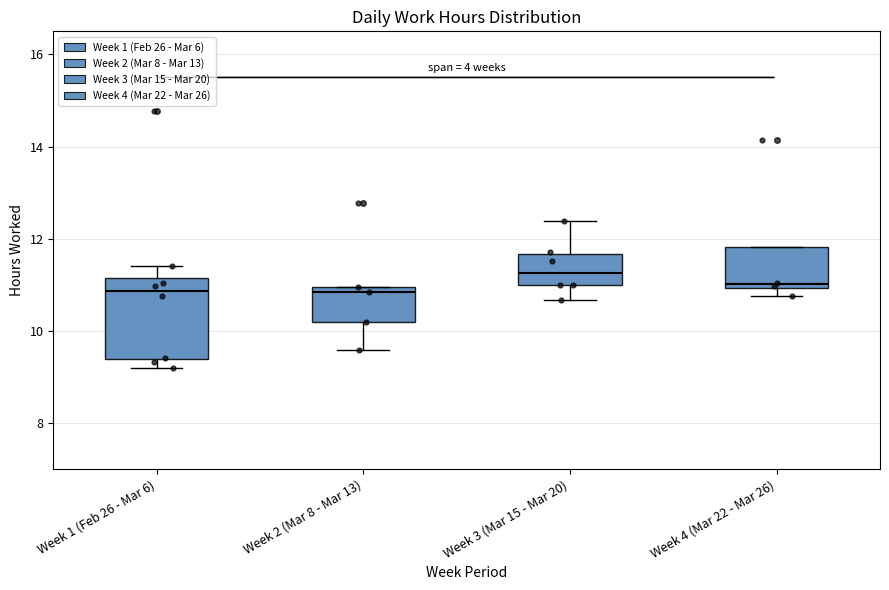

Reading left to right, read every box against the y-axis: the position of its median line, the range the box covers, and the ends of its whiskers. The values are not printed on the chart, so give them approximately, as read against the axis.

Week 1 (Feb 26 - Mar 6): median 10.8, box 9.4 to 11.2, whiskers 9.2 to 11.4
Week 2 (Mar 8 - Mar 13): median 10.8, box 10.2 to 11.0, whiskers 9.6 to 11.0
Week 3 (Mar 15 - Mar 20): median 11.2, box 11.0 to 11.6, whiskers 10.6 to 12.4
Week 4 (Mar 22 - Mar 26): median 11.0 (just above the box's lower edge), box 11.0 to 11.8, whiskers 10.8 to 11.8